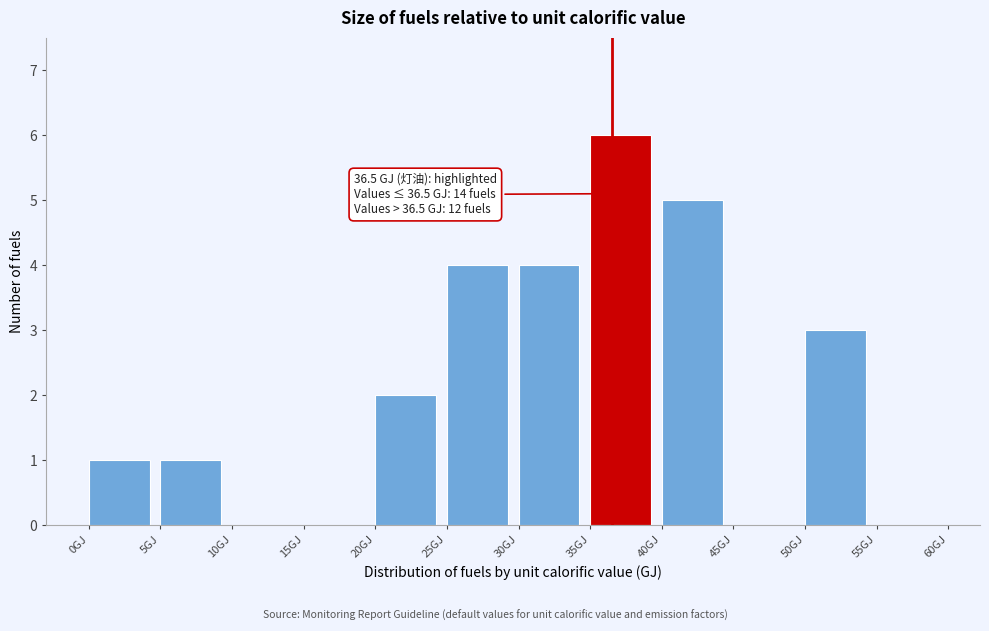

Over which range of the x-axis is the bar tallest?

35 to 40